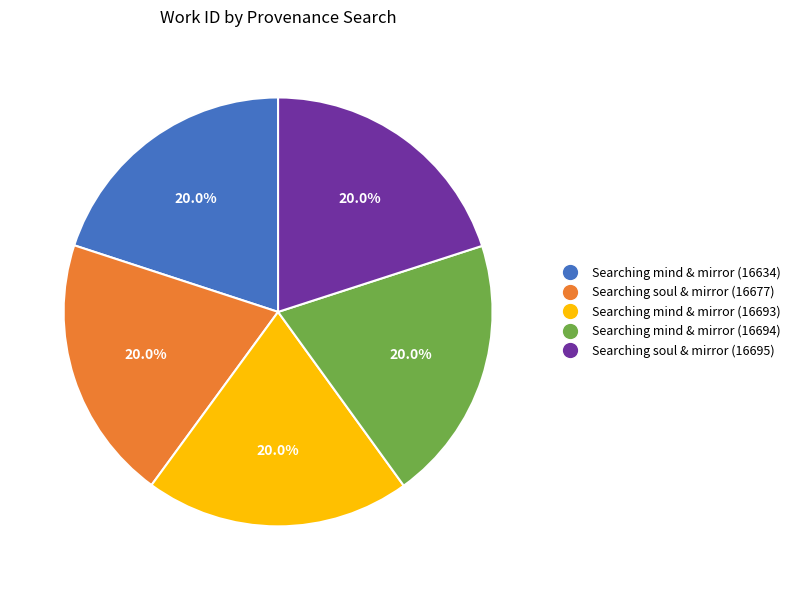

Is there a majority slice in this chart?

No